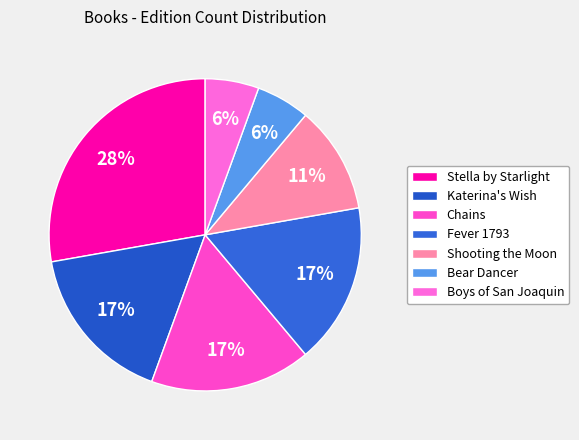

Does Chains represent more than half of the total?

No